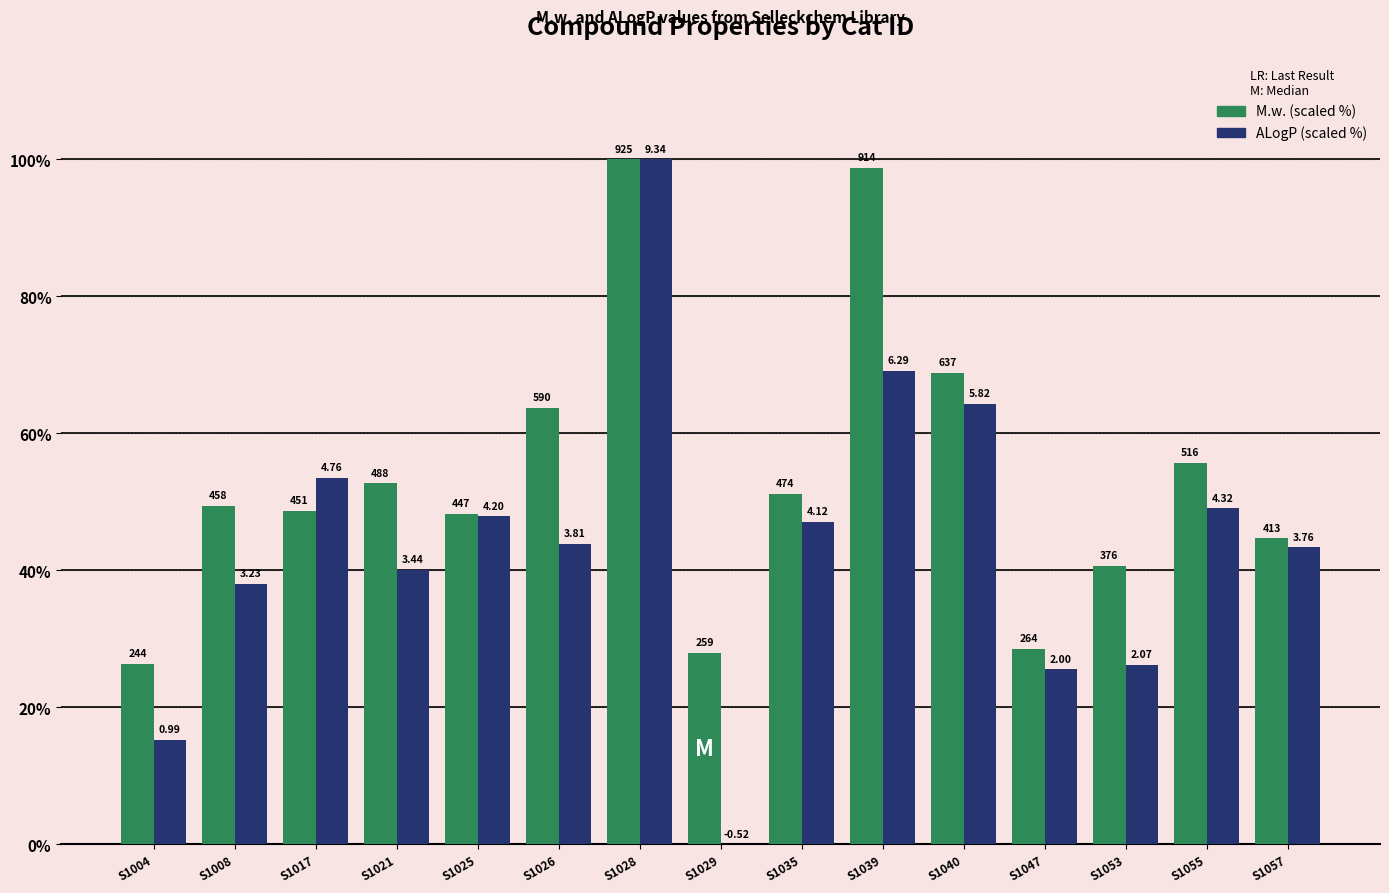

What are all the series names shown in the legend?

M.w. (scaled %), ALogP (scaled %)